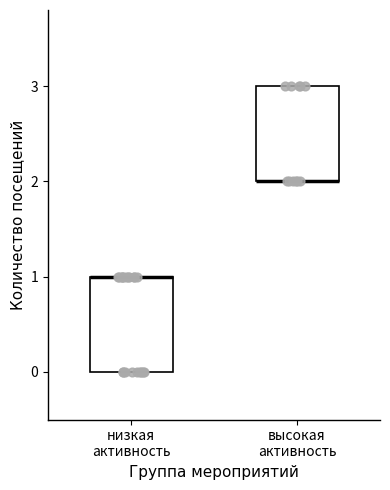

Reading left to right, transcribe this box plot: for each box, give where its median line is, the range the box spans, and where its two whiskers end, as read against the y-axis. The values are not printed on the chart, so give them approximately, as read against the axis.

низкая активность: median 1 (drawn on the box's upper edge), box 0 to 1, whiskers 0 to 1
высокая активность: median 2 (drawn on the box's lower edge), box 2 to 3, whiskers 2 to 3